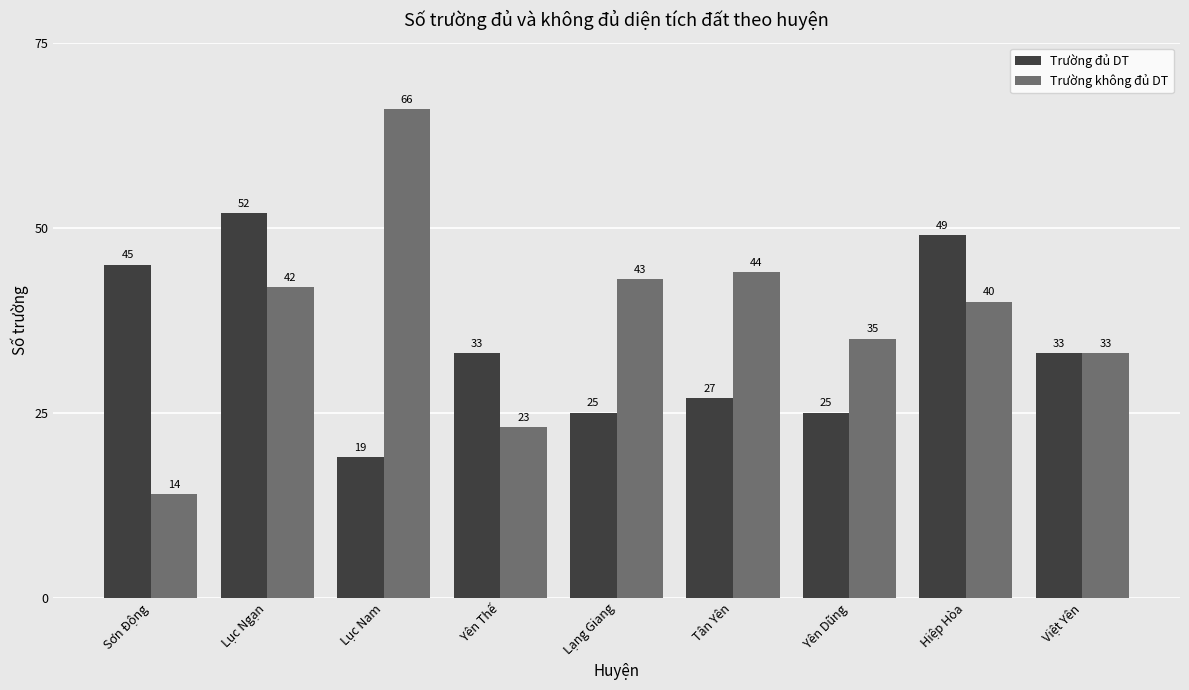

What is the difference between the highest and lowest values at Hiệp Hòa?

9